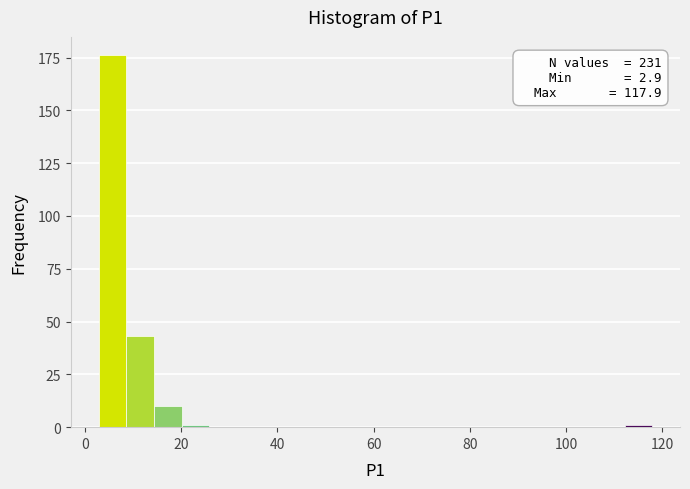

Around what value on the x-axis is the tallest bar? Give the approximate position of its centre, as read against the axis.

6